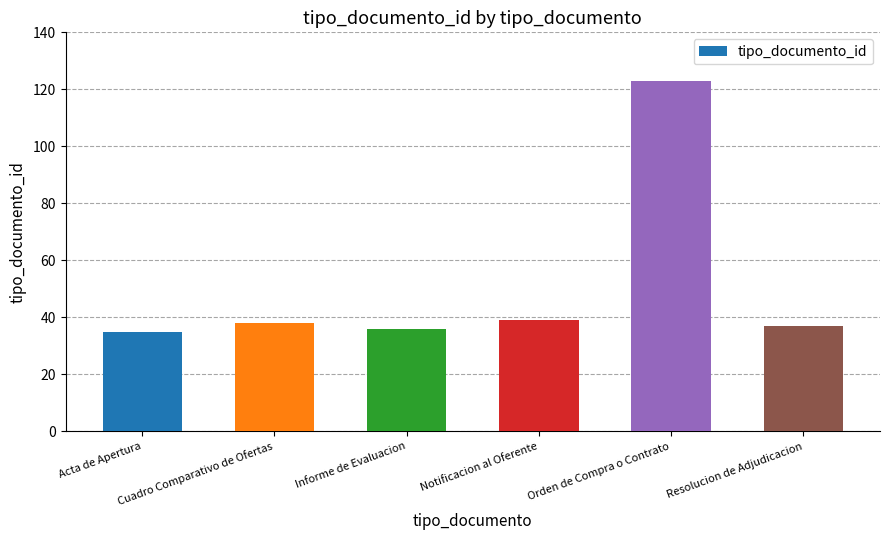

What is the label of the 4th bar from the right?

Informe de Evaluacion